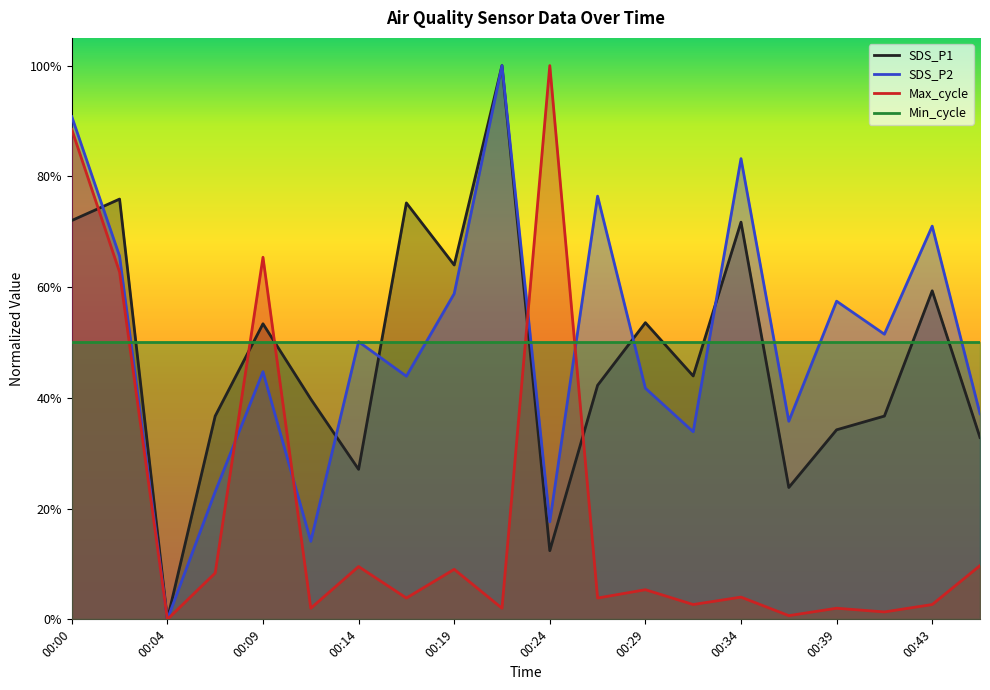

What are all the series names shown in the legend?

SDS_P1, SDS_P2, Max_cycle, Min_cycle